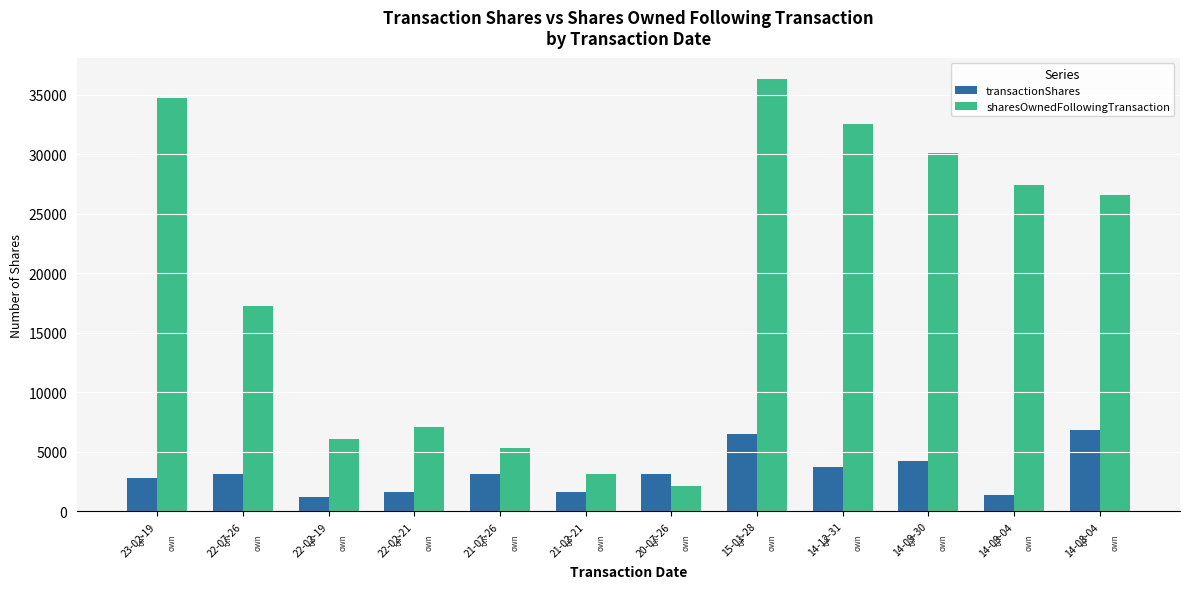

Where is sharesOwnedFollowingTransaction nearest to the value 19207?

22-07-26